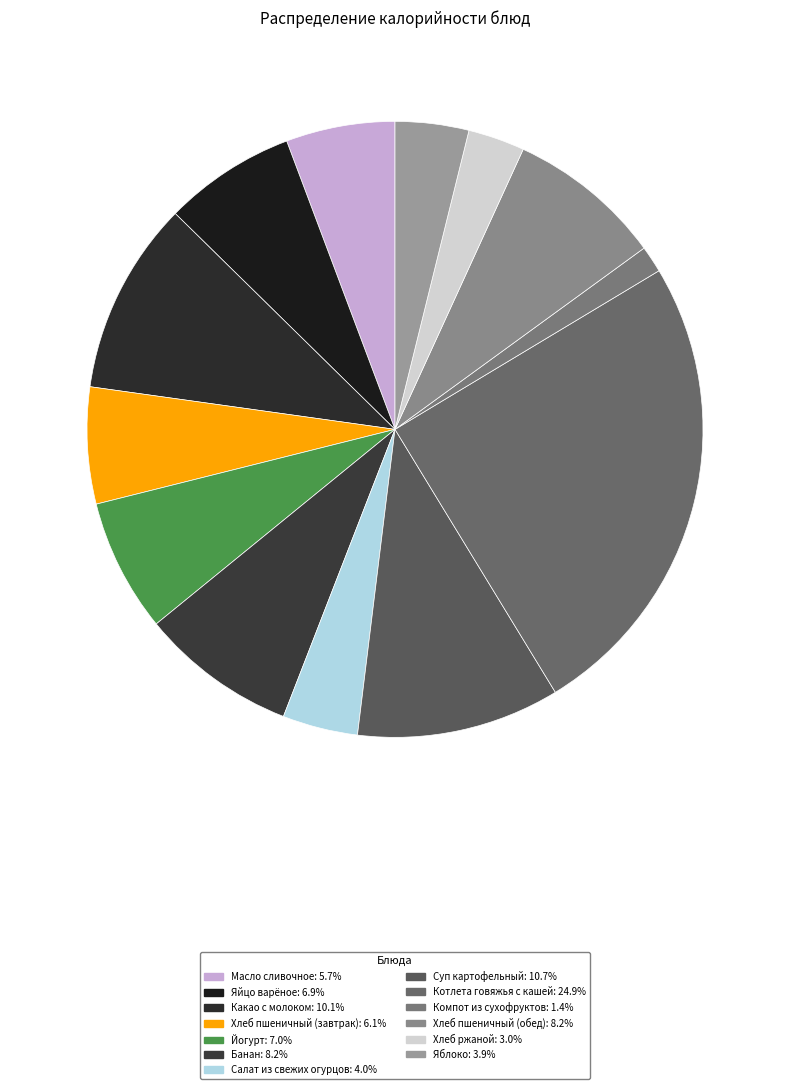

Rank the categories by value from lowest to highest.

Компот из сухофруктов, Хлеб ржаной, Яблоко, Салат из свежих огурцов, Масло сливочное, Хлеб пшеничный (завтрак), Яйцо варёное, Йогурт, Хлеб пшеничный (обед), Банан, Какао с молоком, Суп картофельный, Котлета говяжья с кашей